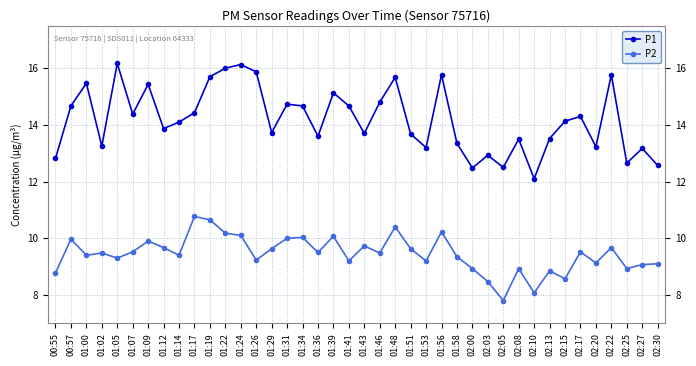

In P2, how many points are lower than both neighbors (excluding endpoints)?

13